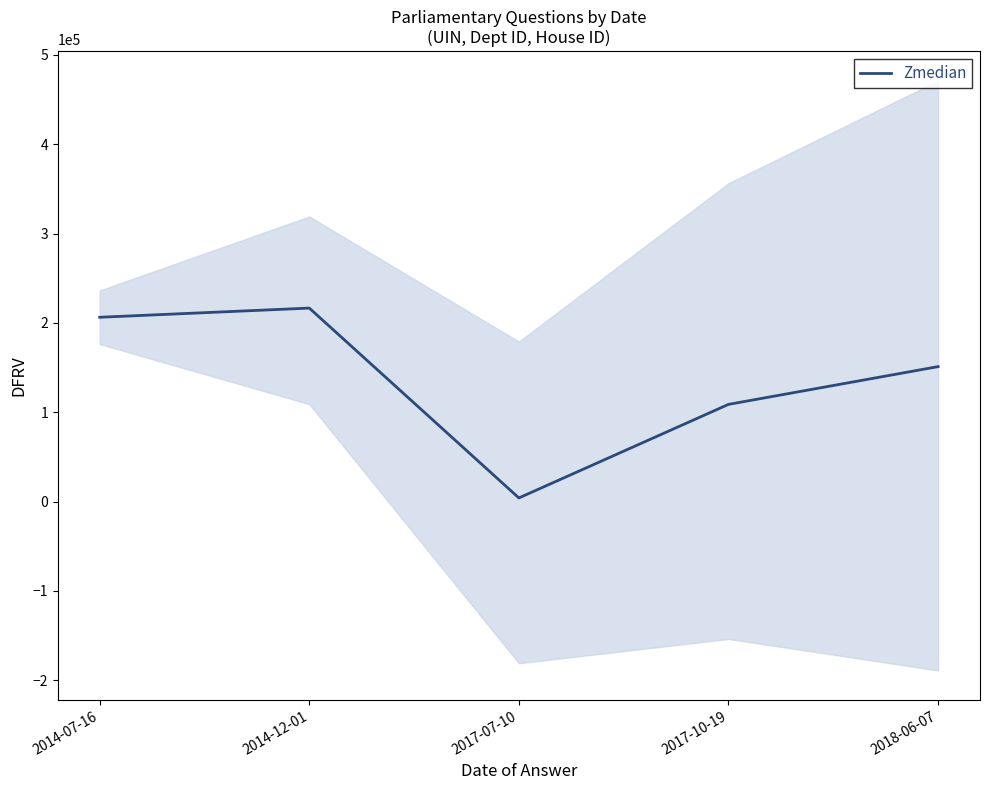

At which label is the value closest to 1?

2017-10-19